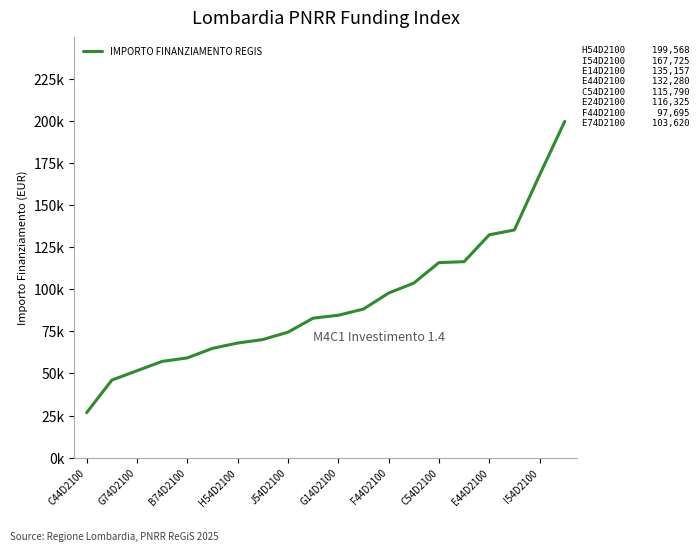

At which category does the chart reach its minimum across all series?

C44D2100